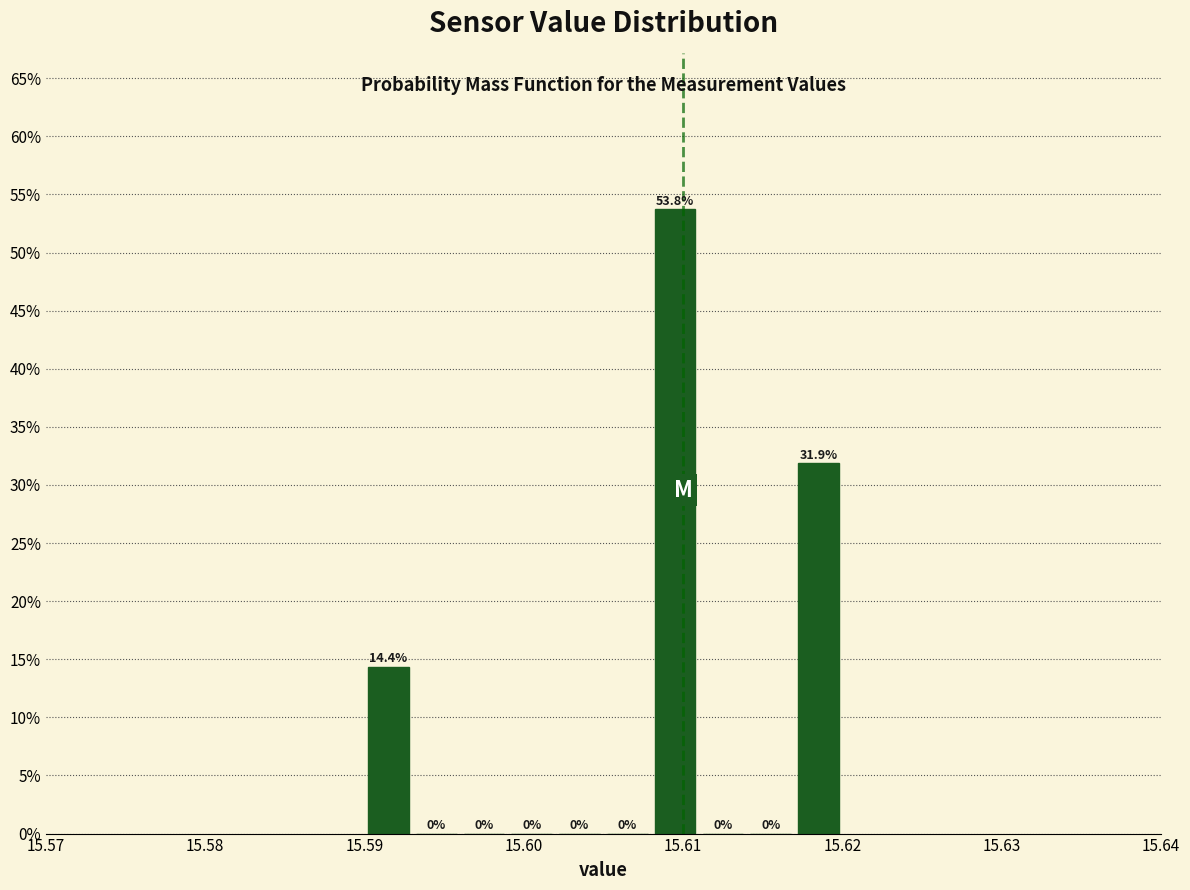

Around what value on the x-axis is the tallest bar? Give the approximate position of its centre, as read against the axis.

15.610